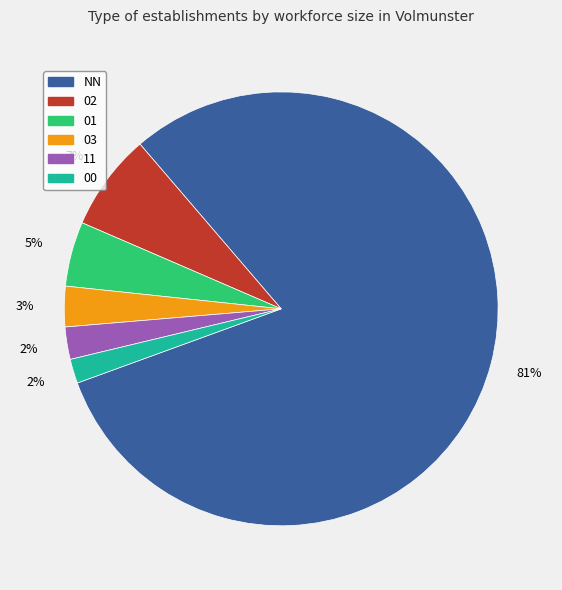

How many slices are in this pie chart?

6